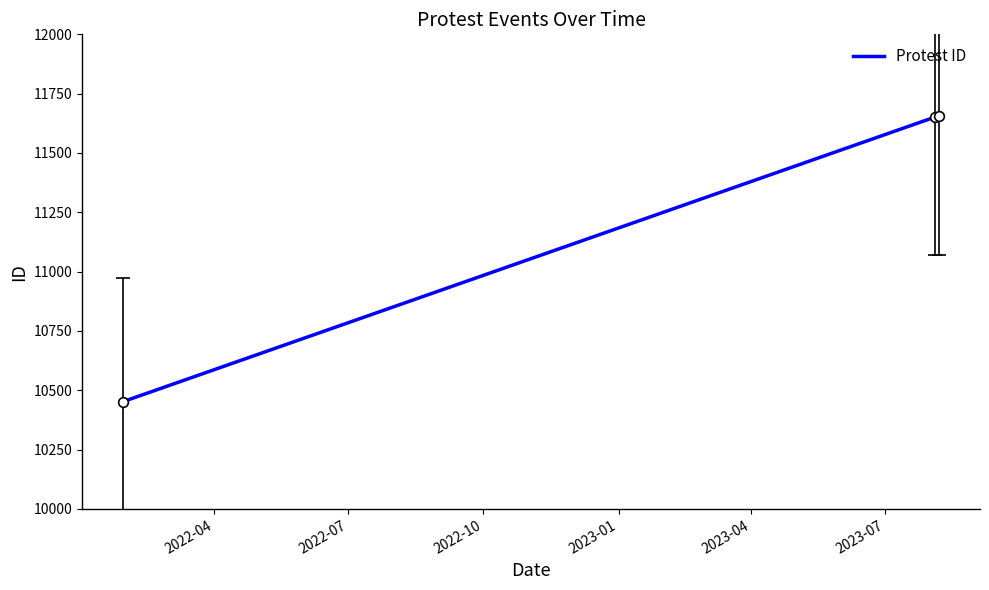

What is the average value?

11253